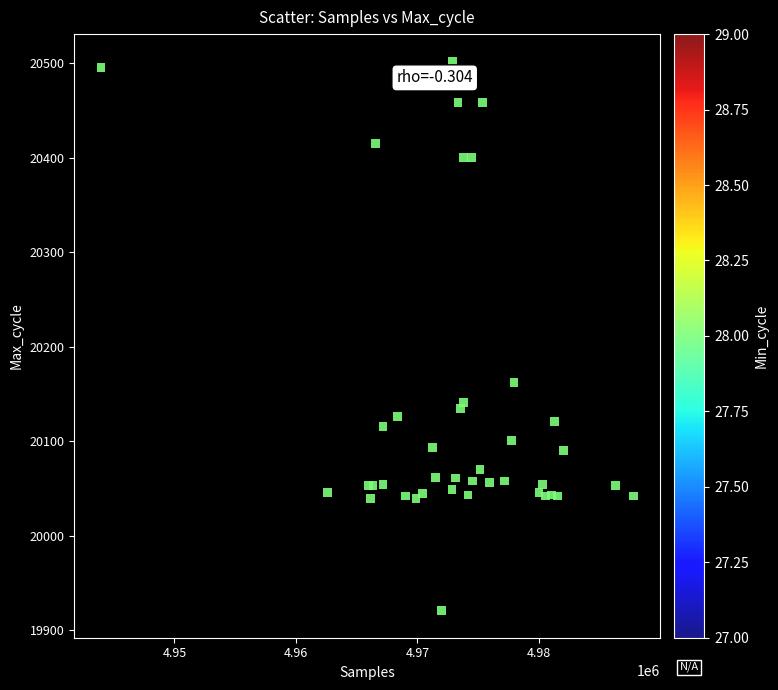

What Y value in the scatter plot is closest to 20211?

20162